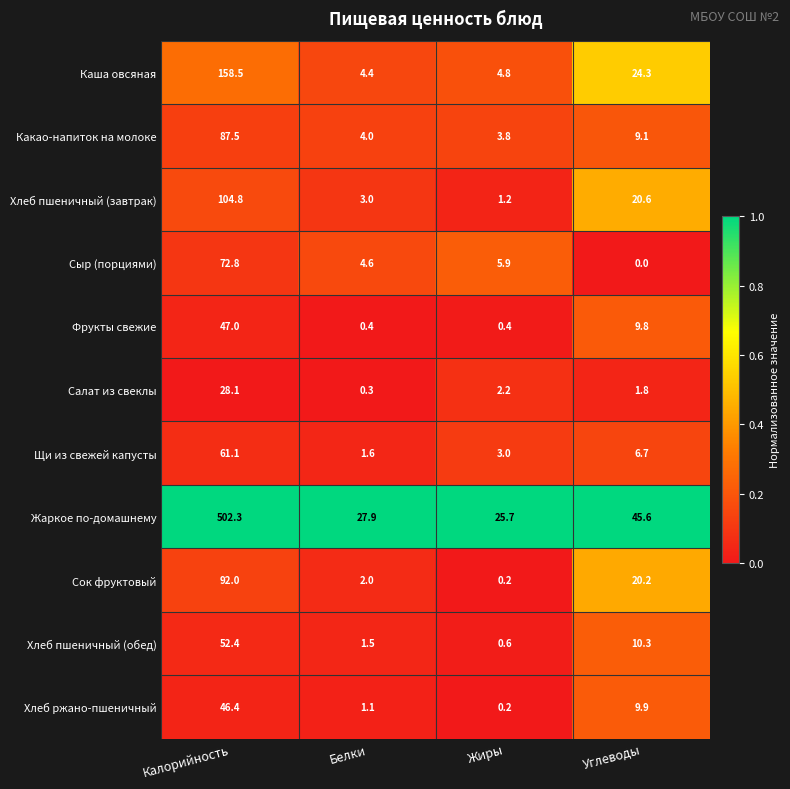

Which series changed the most between Калорийность and Жиры?

Жаркое по-домашнему